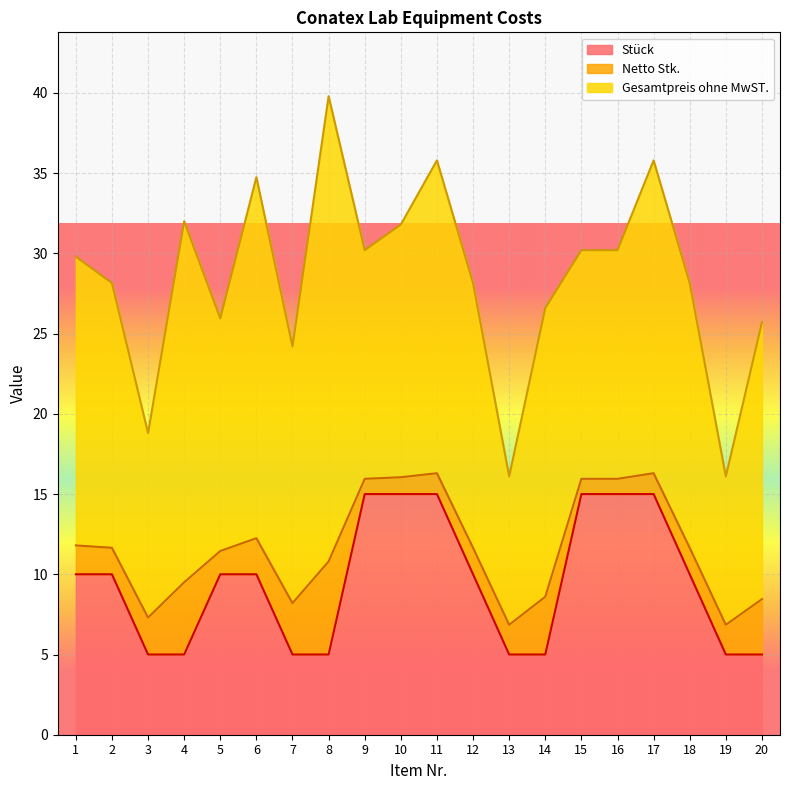

Which series has the widest spread of values?

Gesamtpreis ohne MwST.